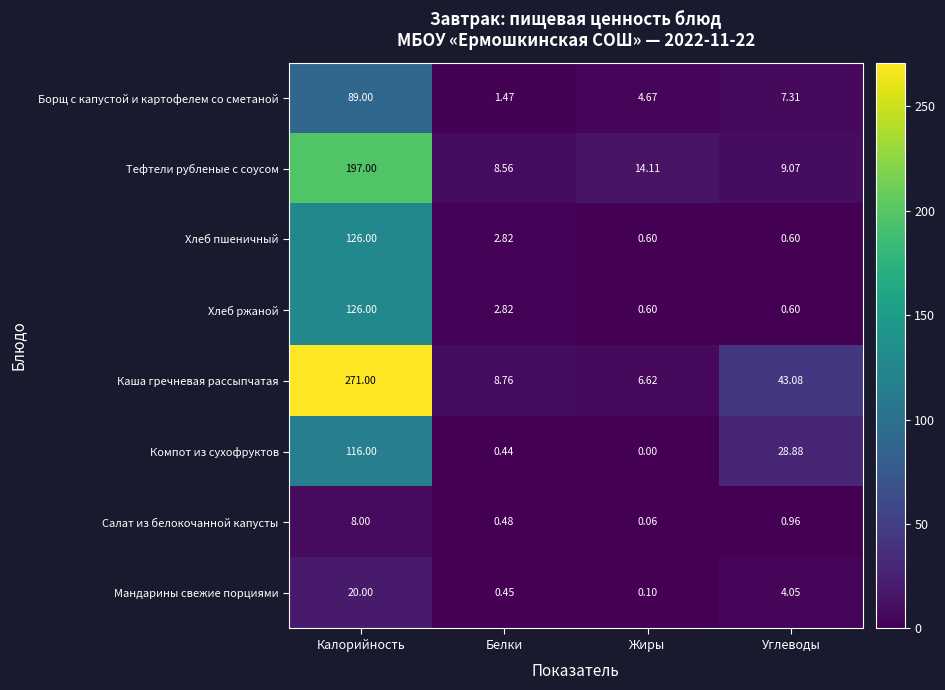

What is the greatest value displayed?

271.0